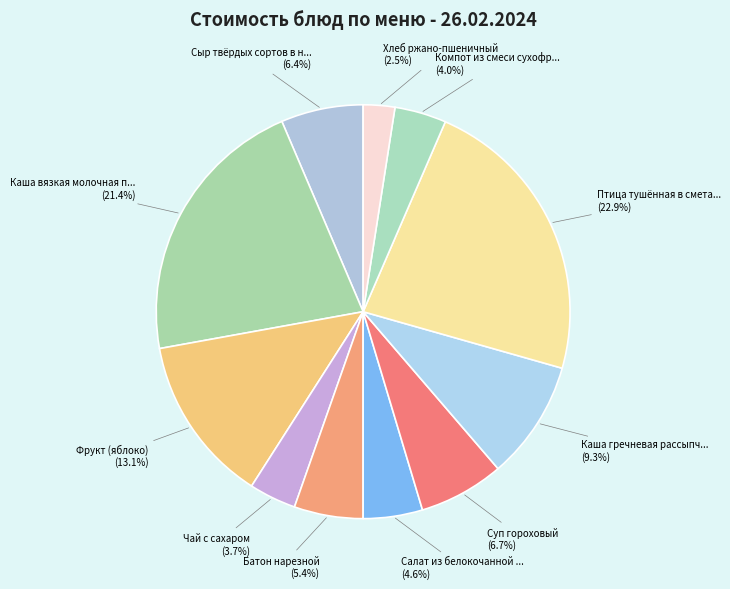

Count the number of slices in the pie.

11